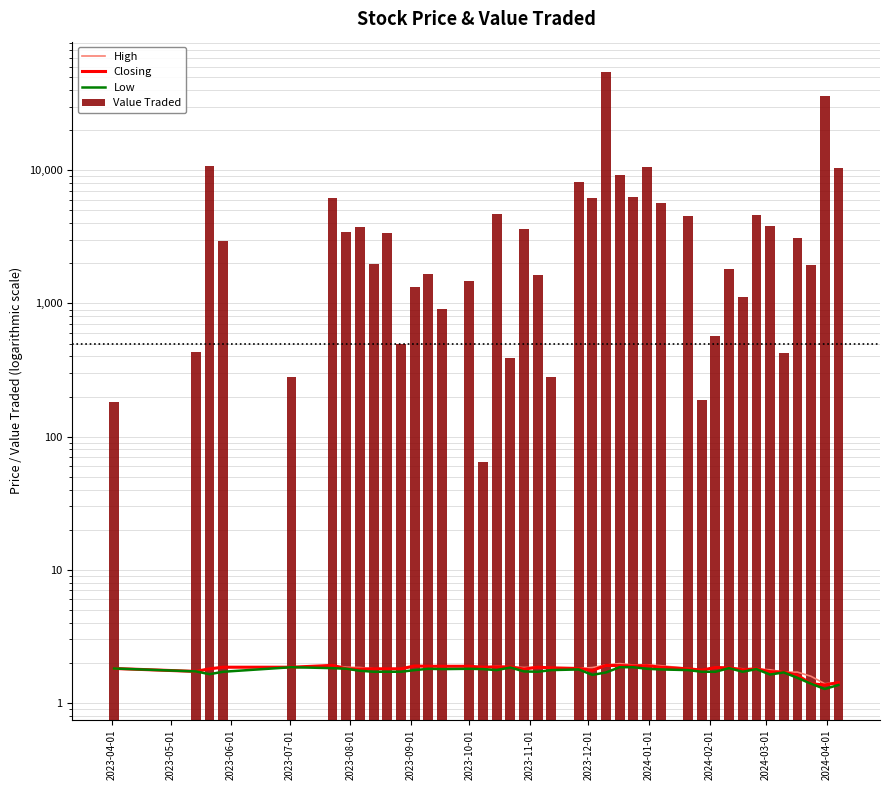

What is the average value of the Value Traded series?

5477.4